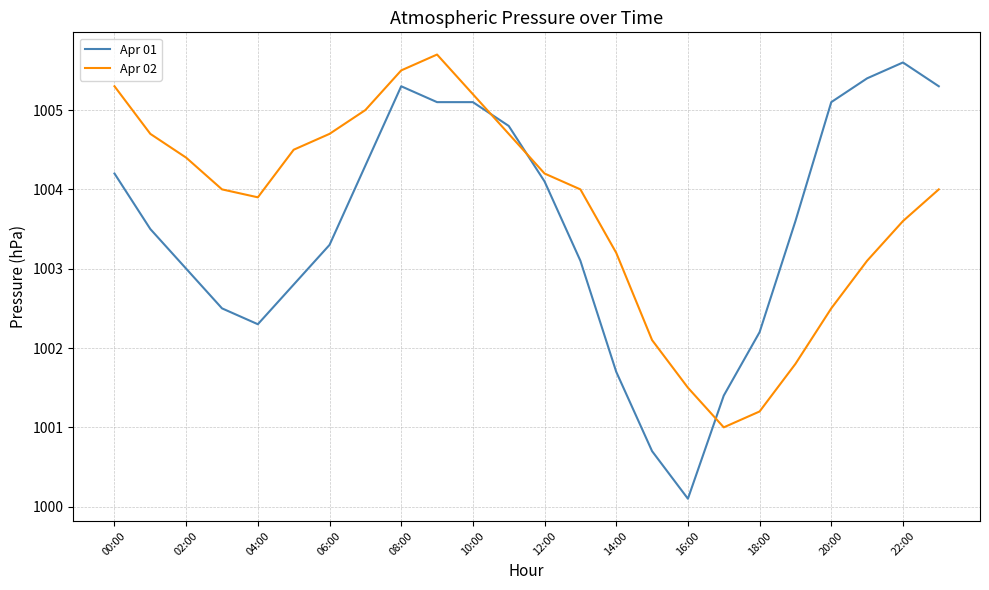

What is the difference between the maximum and minimum values in the Apr 02 series?

4.7